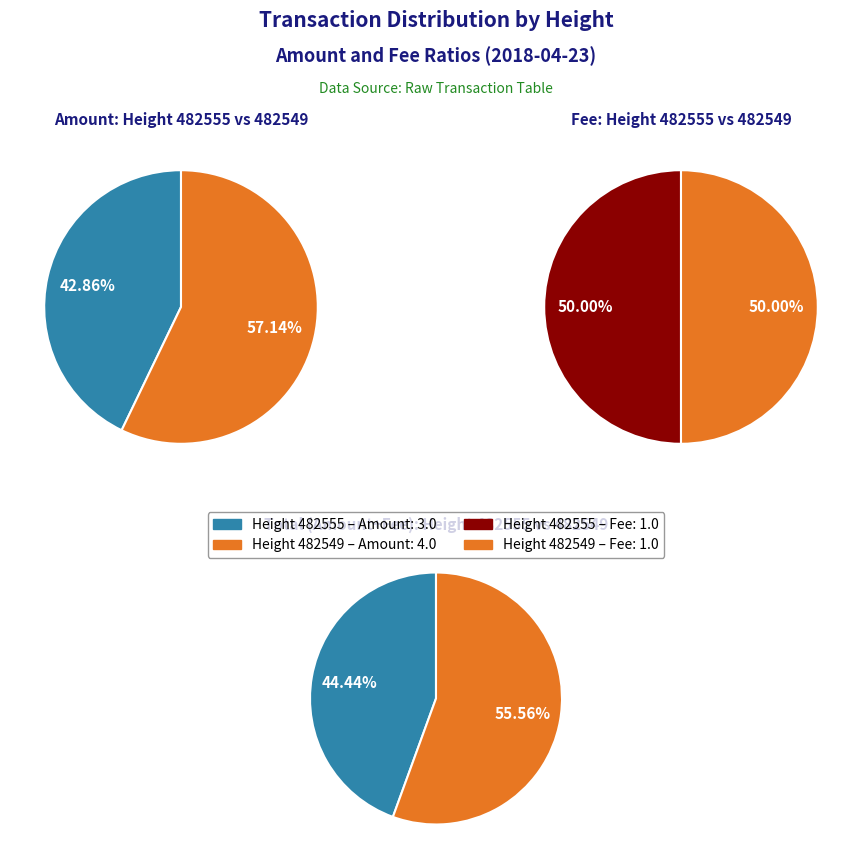

How many slices are in this pie chart?

2